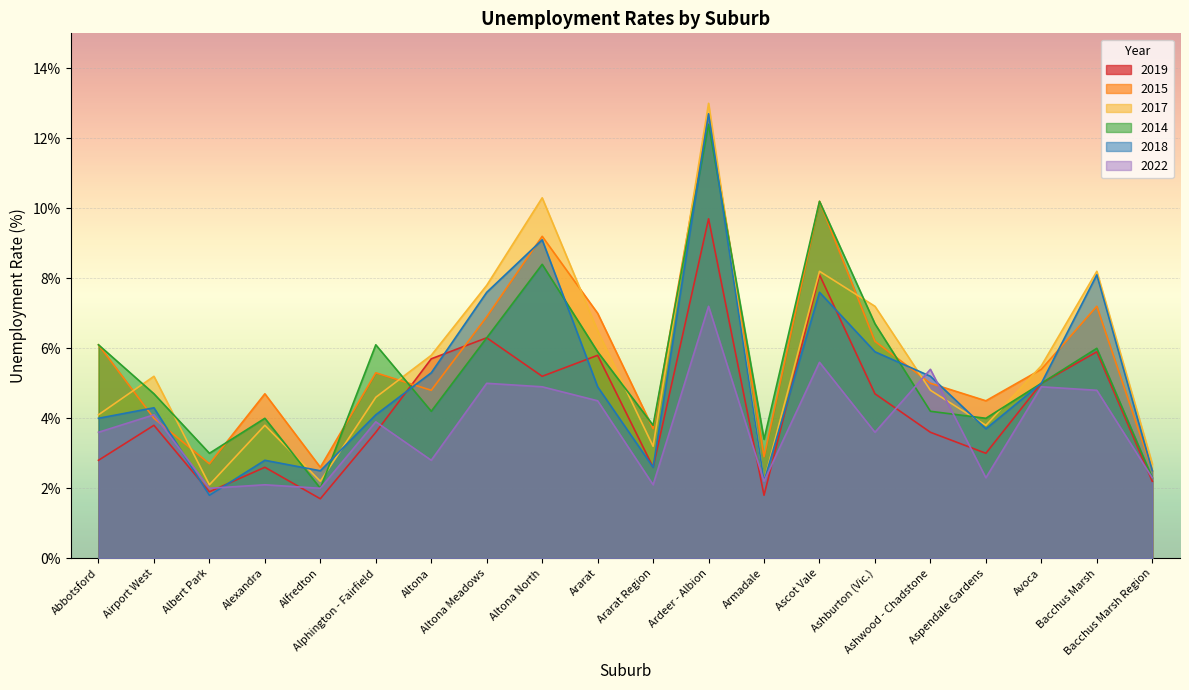

What is the average value of the 2018 series?

5.1